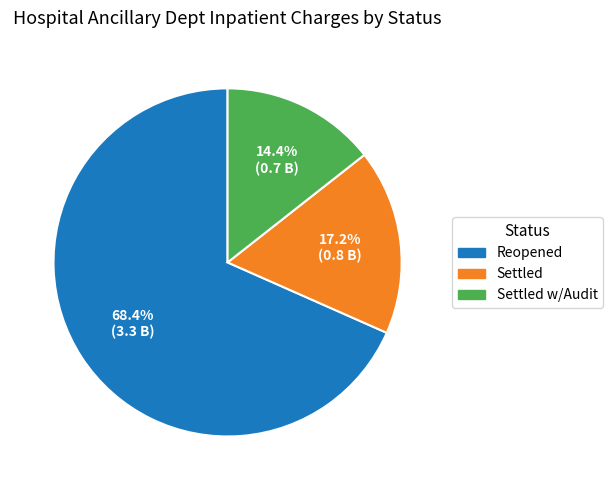

How many slices are in this pie chart?

3